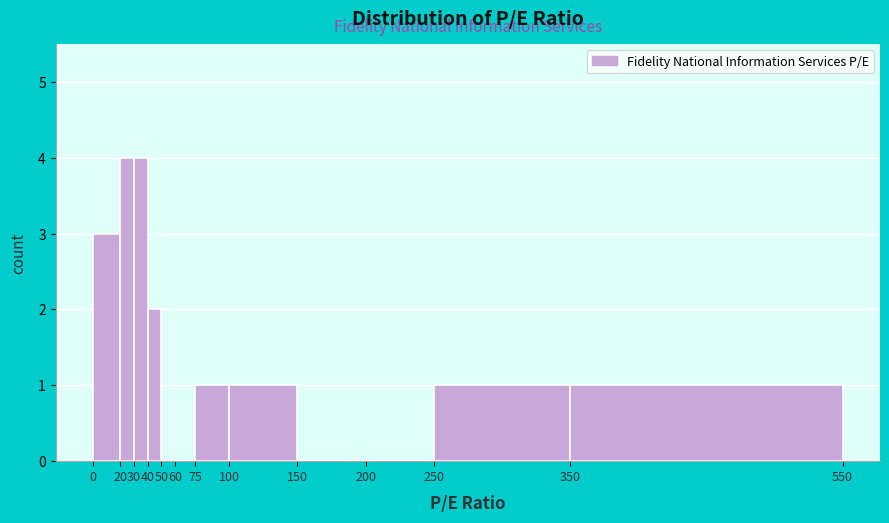

What is the height of the bar covering 75 to 100 on the x-axis? The values are not printed on the chart, so give them approximately, as read against the axis.

1